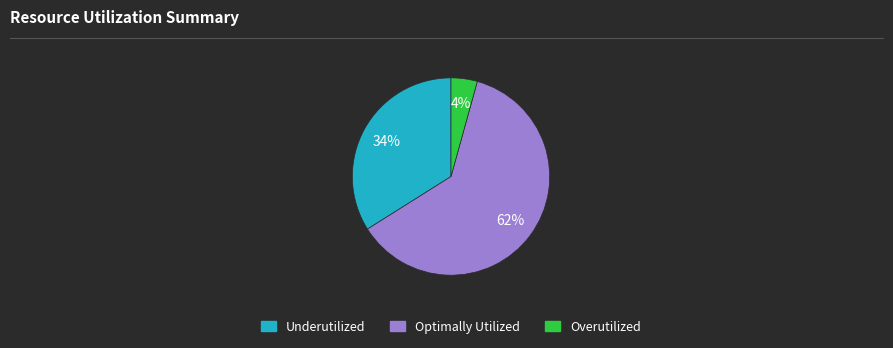

Is there a majority slice in this chart?

Yes